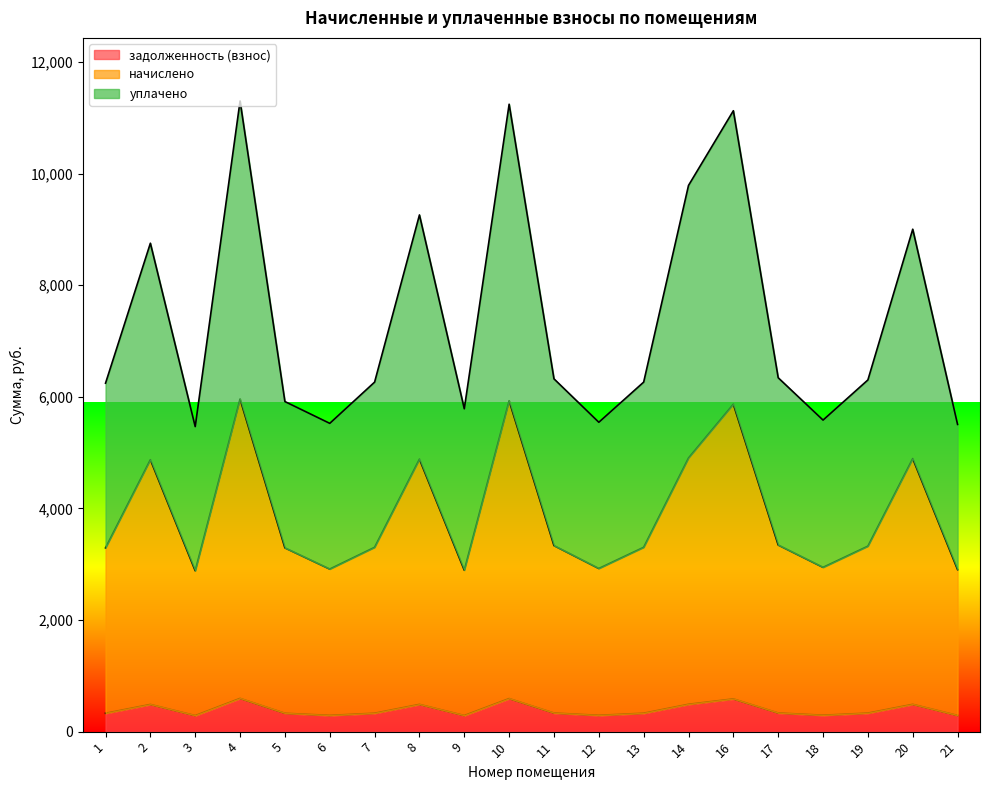

Between 3 and 7, which series saw the biggest shift?

уплачено